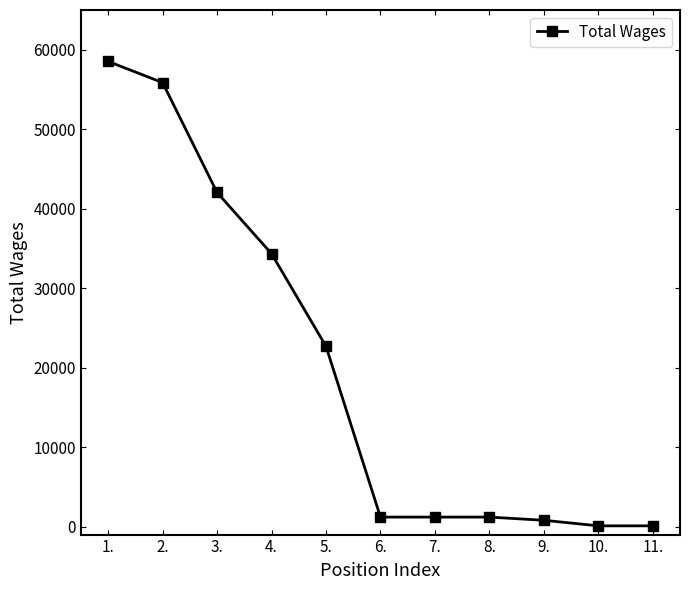

Which has a higher value, 2. or 8.?

2.